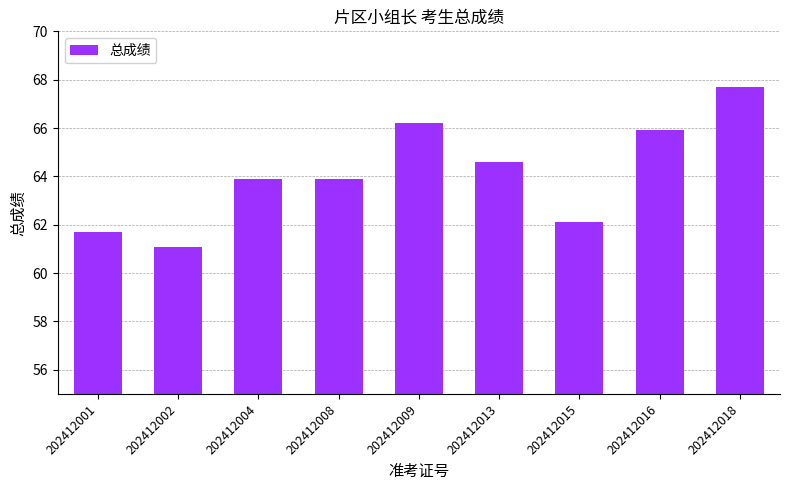

Count the number of data series in this chart.

1